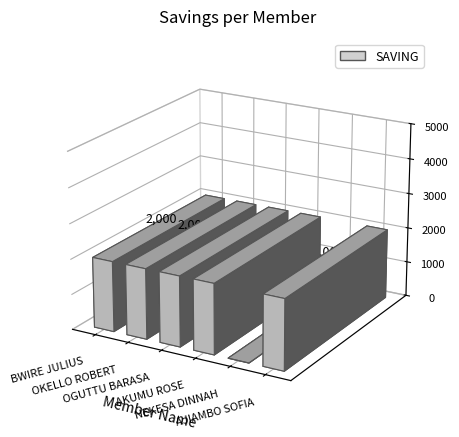

What is the average value?

1833